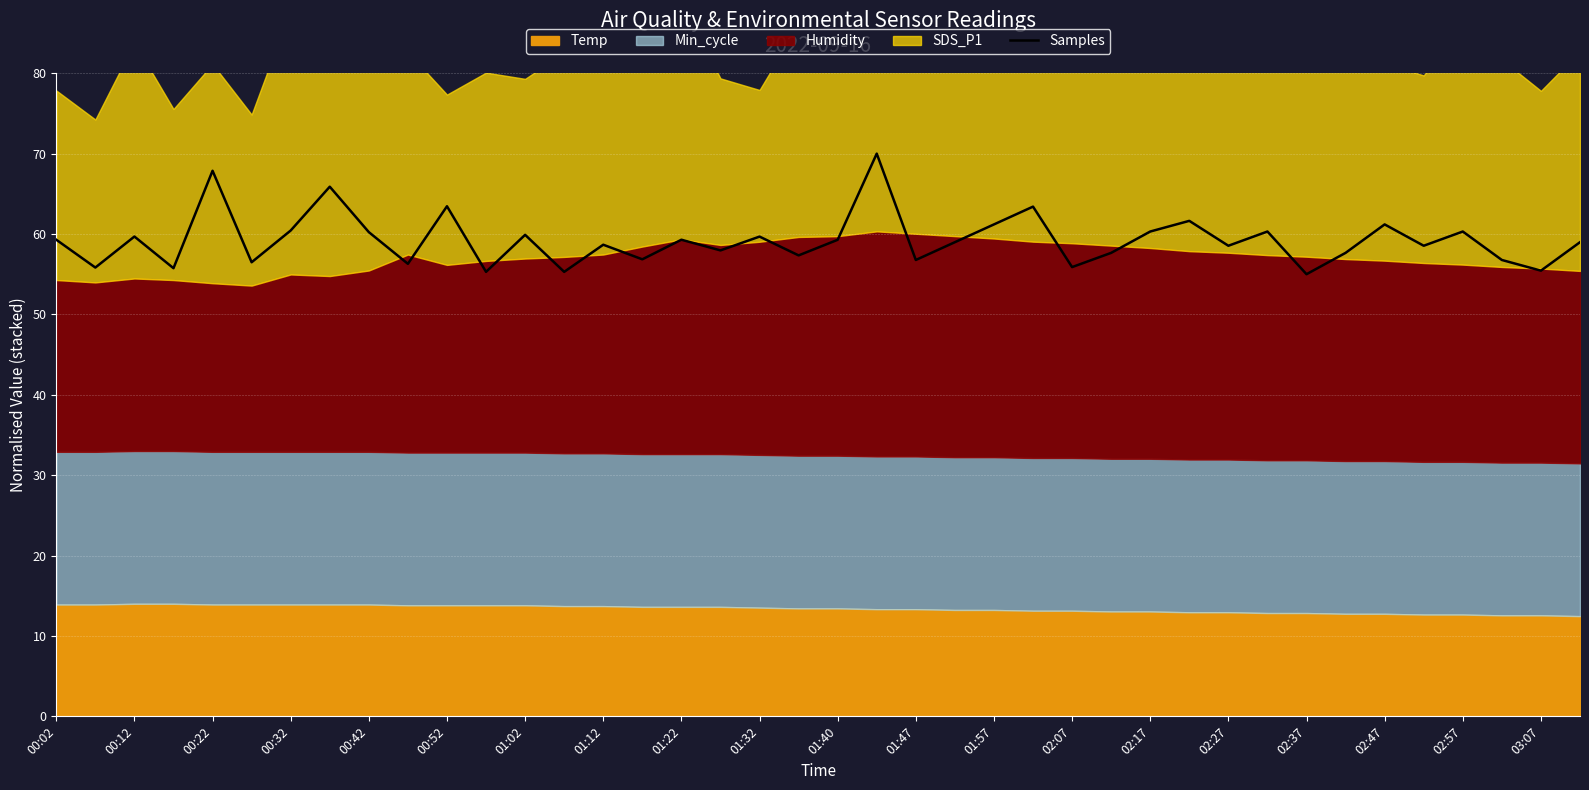

How many categories are shown in the chart?

40